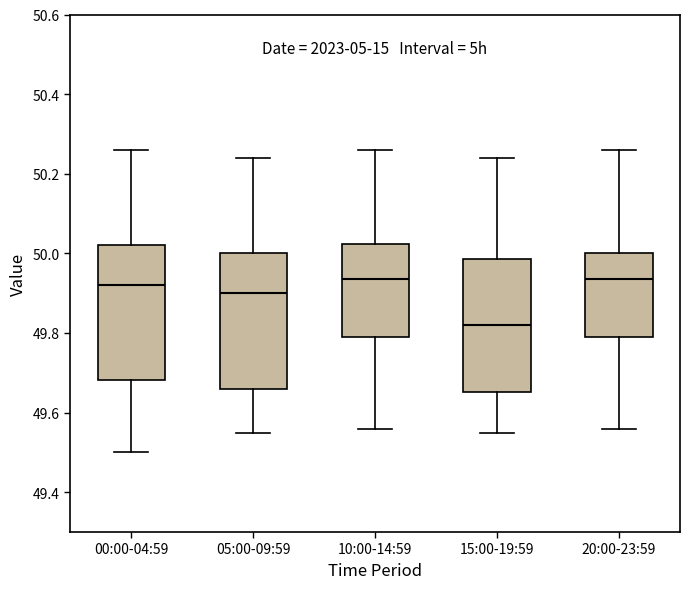

Reading left to right, transcribe this box plot: for each box, give where its median line is, the range the box spans, and where its two whiskers end, as read against the y-axis. The values are not printed on the chart, so give them approximately, as read against the axis.

00:00-04:59: median 49.92, box 49.68 to 50.02, whiskers 49.50 to 50.26
05:00-09:59: median 49.90, box 49.66 to 50.00, whiskers 49.56 to 50.24
10:00-14:59: median 49.94, box 49.80 to 50.02, whiskers 49.56 to 50.26
15:00-19:59: median 49.82, box 49.66 to 49.98, whiskers 49.56 to 50.24
20:00-23:59: median 49.94, box 49.80 to 50.00, whiskers 49.56 to 50.26